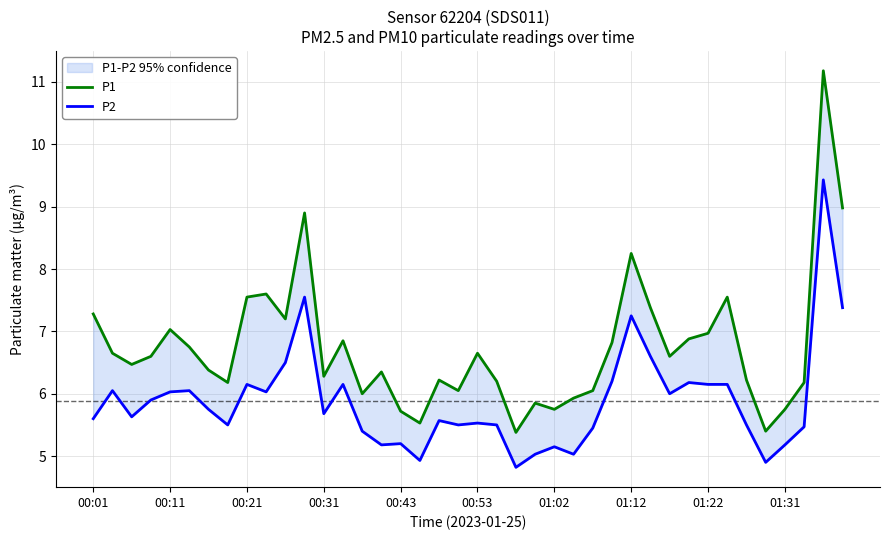

The P2 series shows 4.9 at 35. True or false?

True